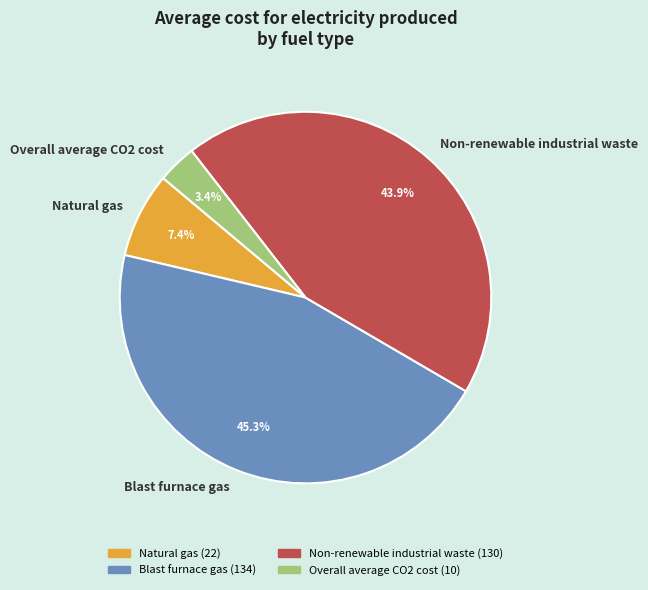

To the nearest percent, what percentage of the pie is Blast furnace gas?

45%